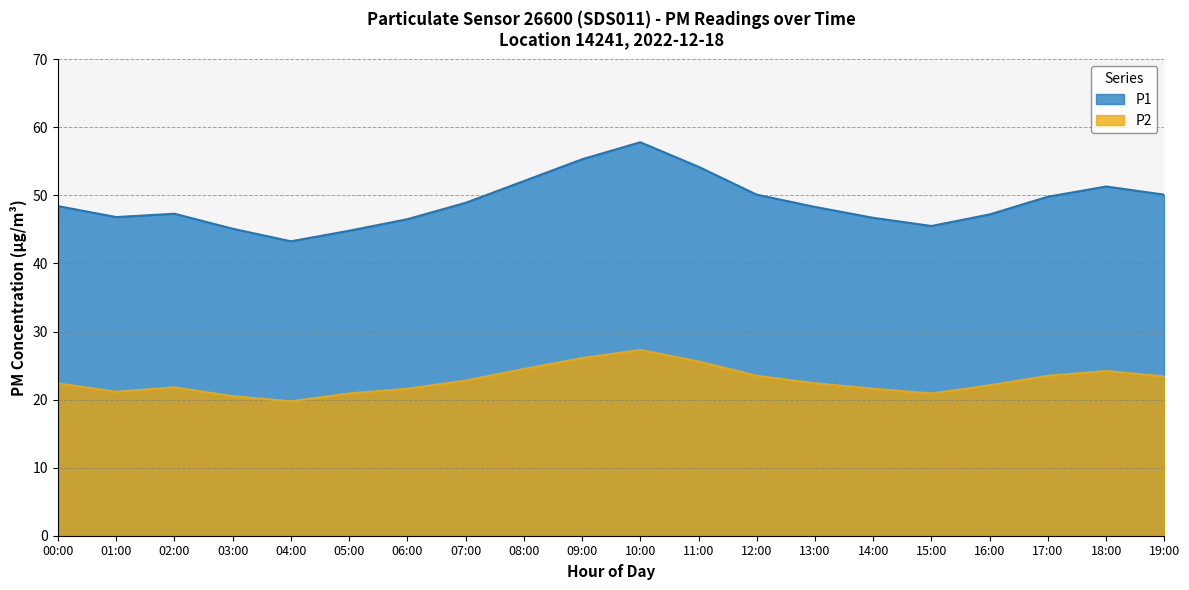

Where does the P1 series first go above 48?

00:00